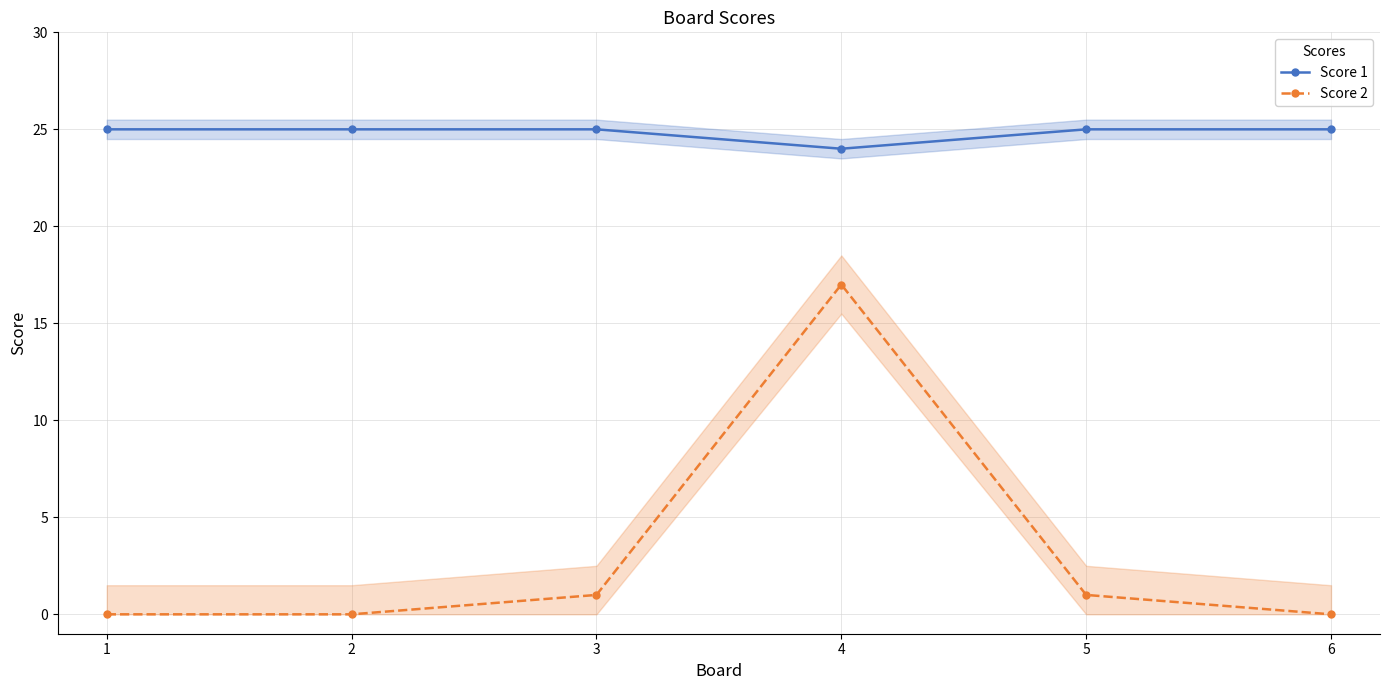

Reading left to right, list all the values displayed in this chart.

Score 1: 25	25	25	24	25	25
Score 2: 0	0	1	17	1	0